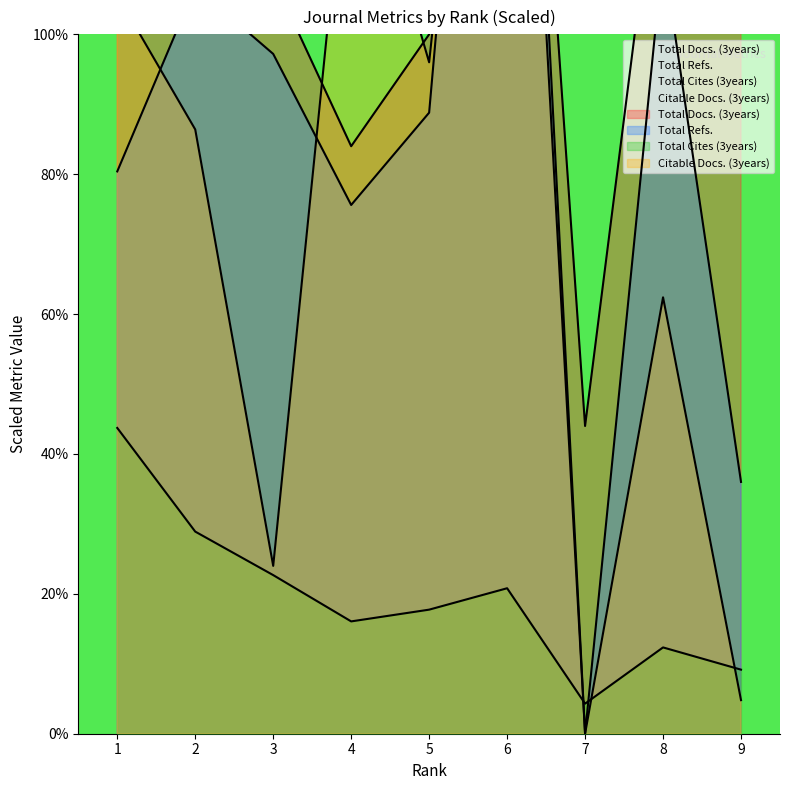

True or false: Total Docs. (3years) and Total Cites (3years) intersect in this chart.

False